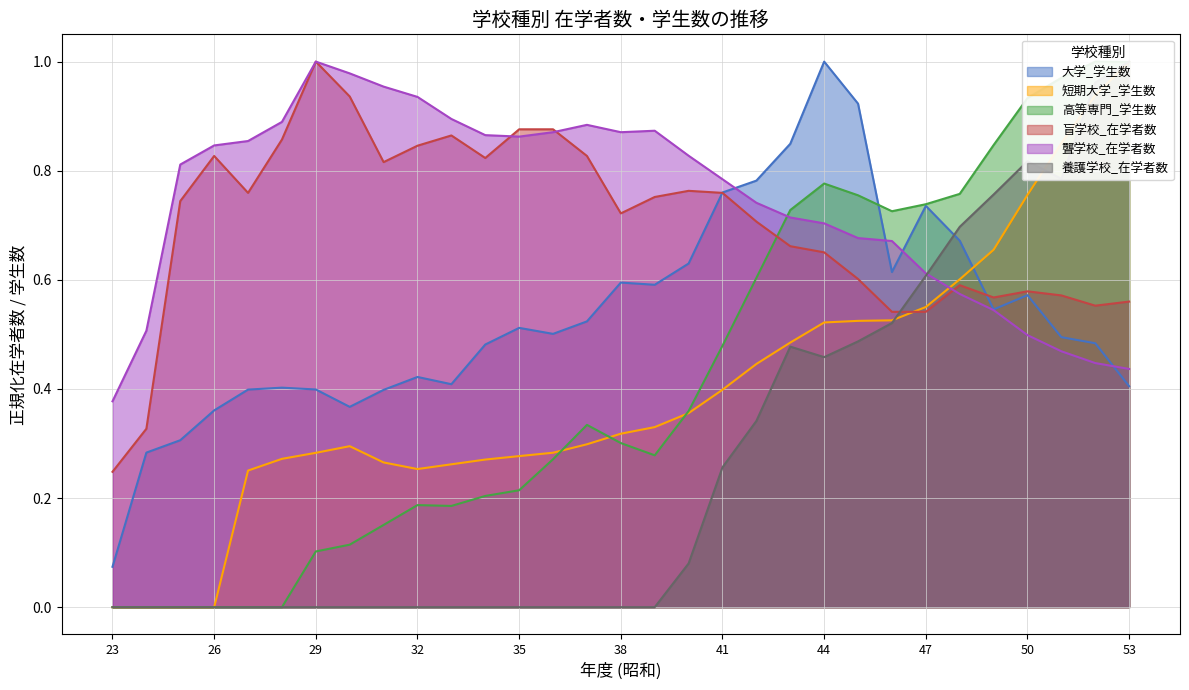

Rank the series at 51 from highest to lowest value.

高等専門_学生数, 短期大学_学生数, 養護学校_在学者数, 盲学校_在学者数, 大学_学生数, 聾学校_在学者数